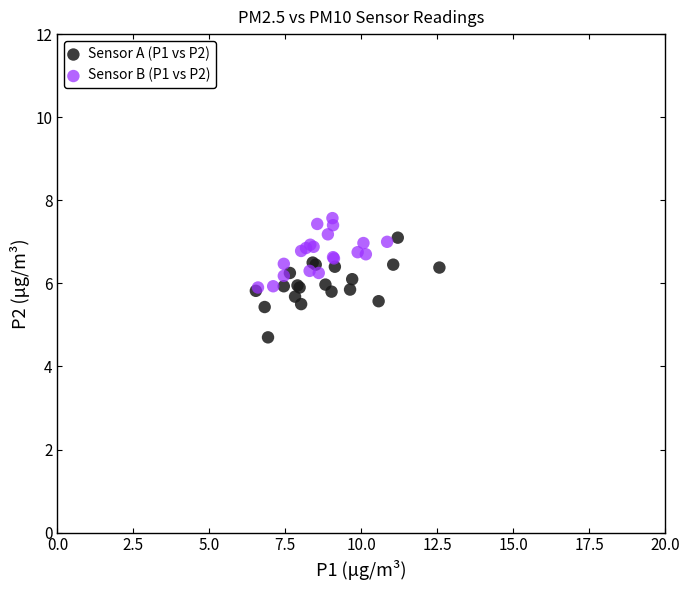

What are all the series names shown in the legend?

Sensor A (P1 vs P2), Sensor B (P1 vs P2)